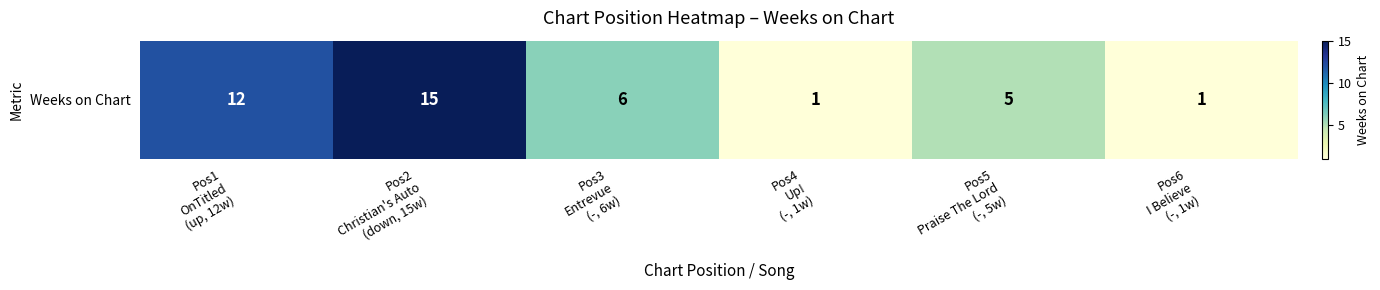

Which has a higher value, Pos5
Praise The Lord
(-, 5w) or Pos4
Up!
(-, 1w)?

Pos5
Praise The Lord
(-, 5w)